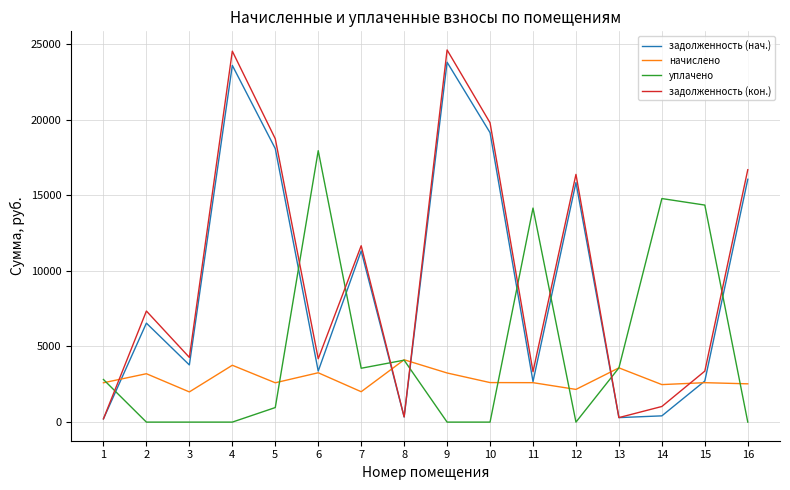

How many lines are shown in the chart?

4